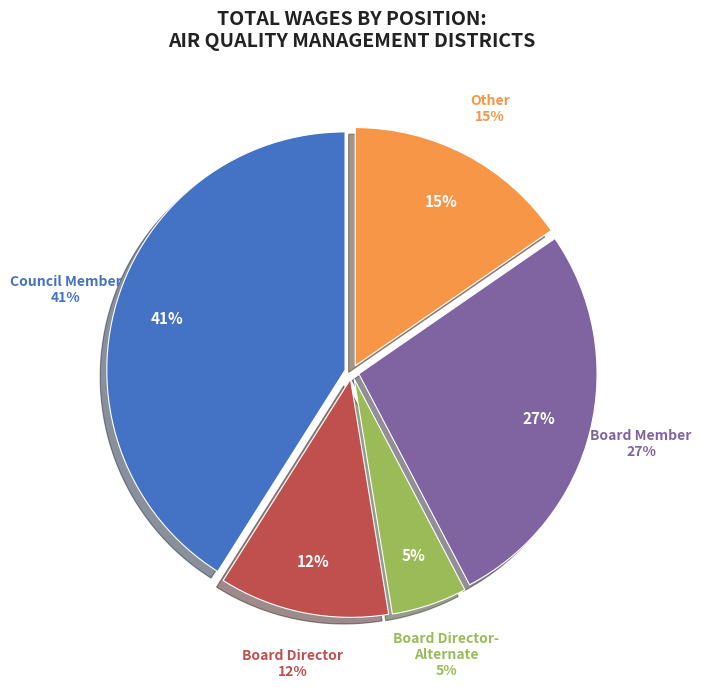

To the nearest percent, what is the average slice percentage?

20%